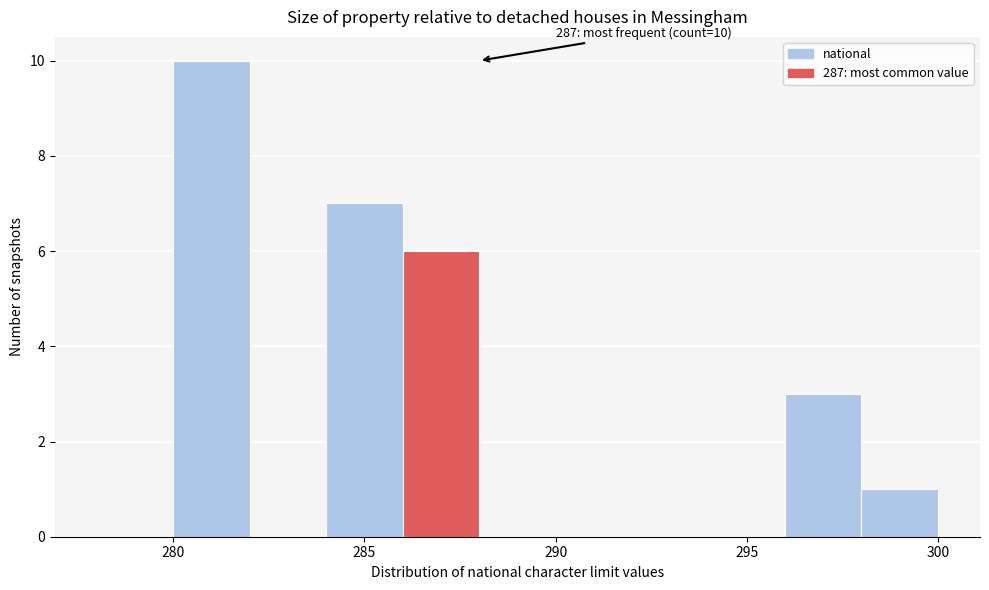

Which range on the x-axis has the tallest bar?

280 to 282